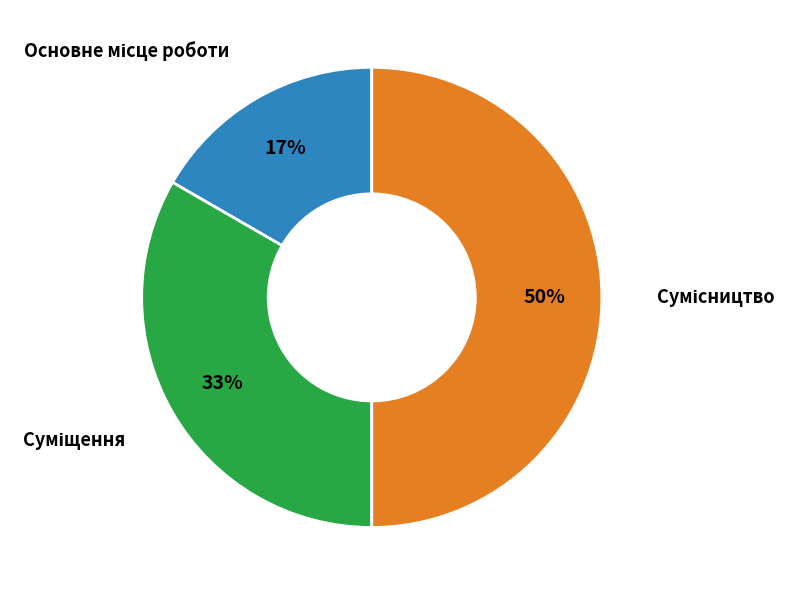

To the nearest percent, what is the average slice percentage?

33%